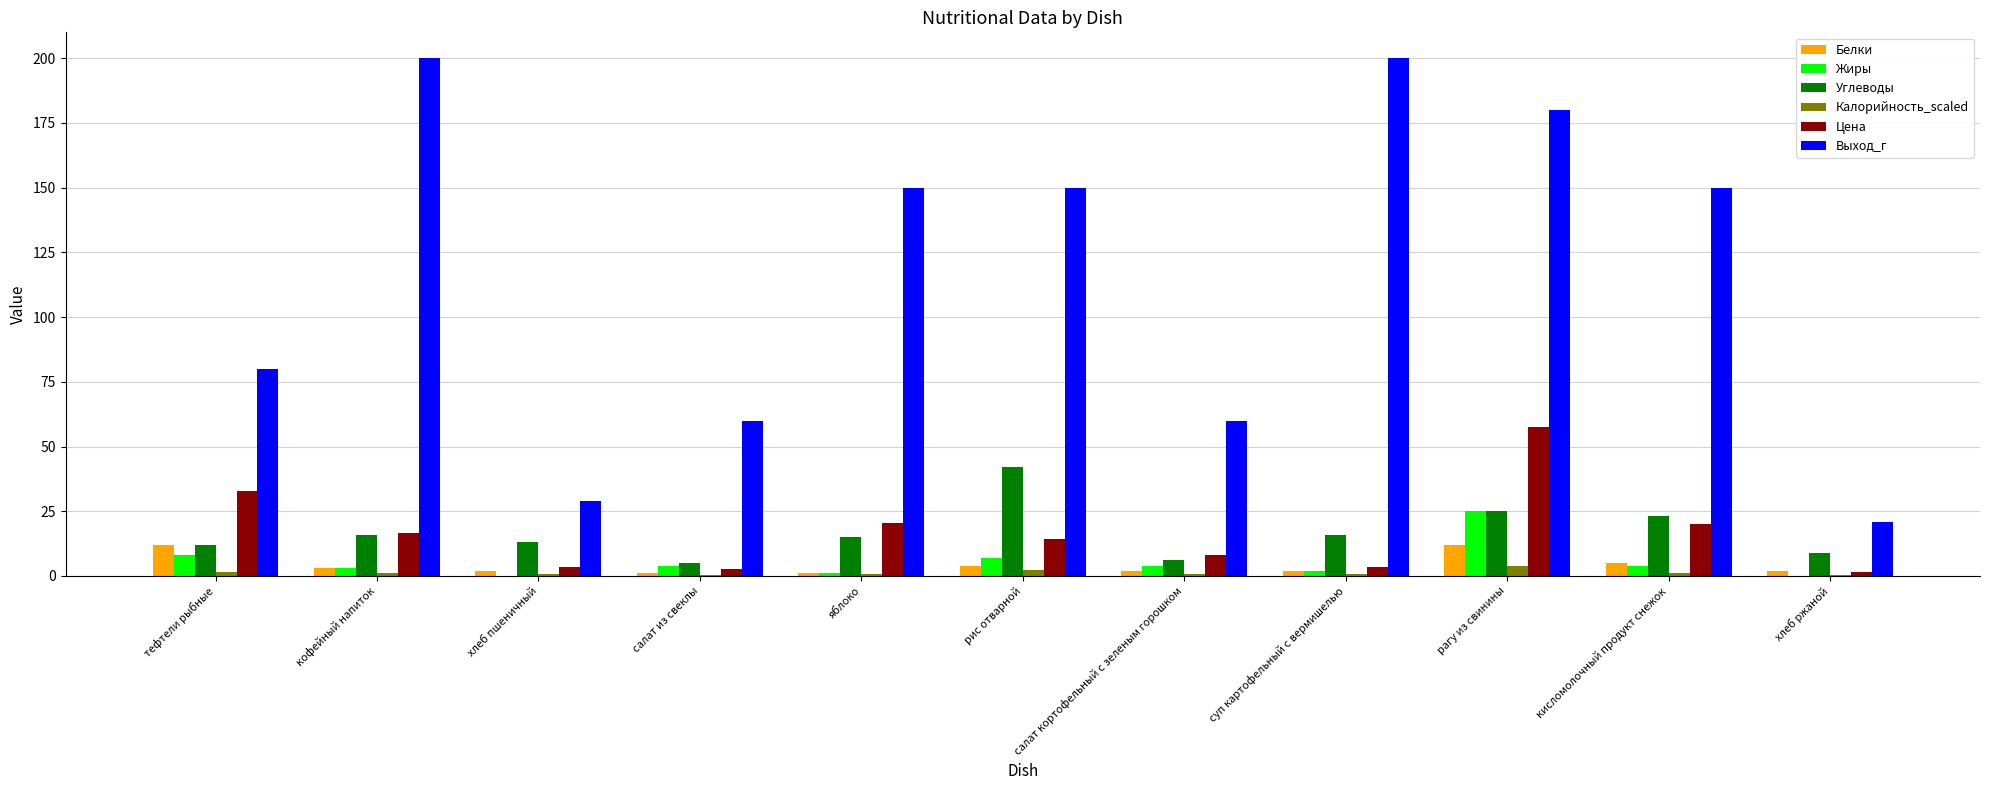

What are all the series names shown in the legend?

Белки, Жиры, Углеводы, Калорийность_scaled, Цена, Выход_г